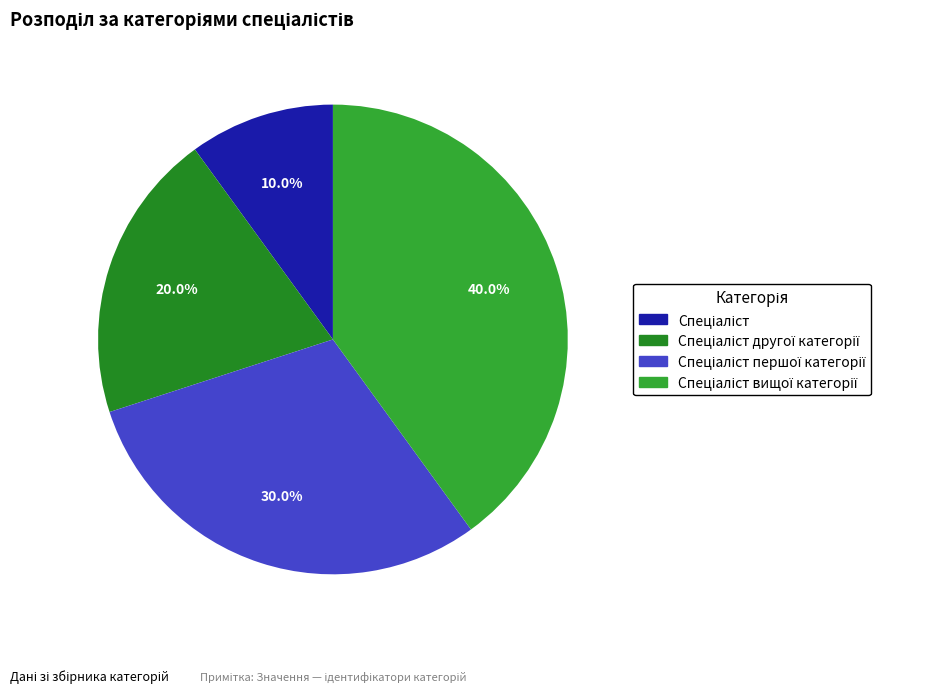

To the nearest percent, what is the average slice percentage?

25%